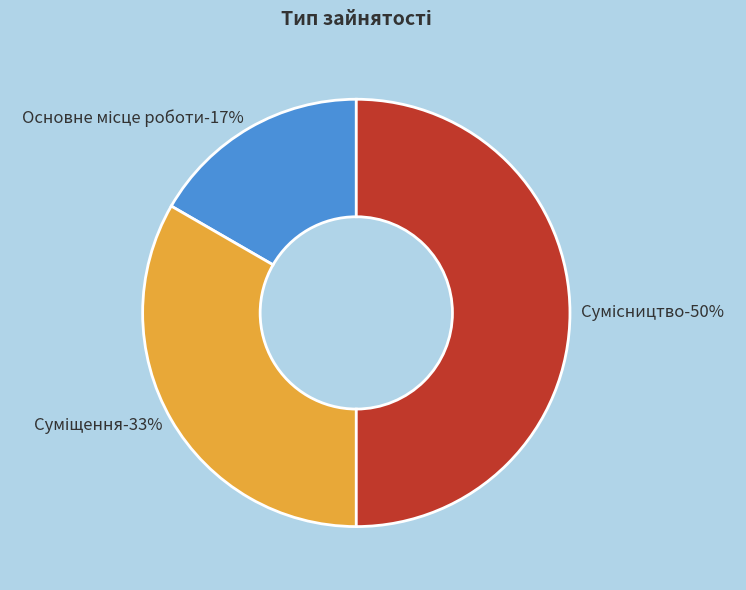

Does Основне місце роботи represent more than half of the total?

No